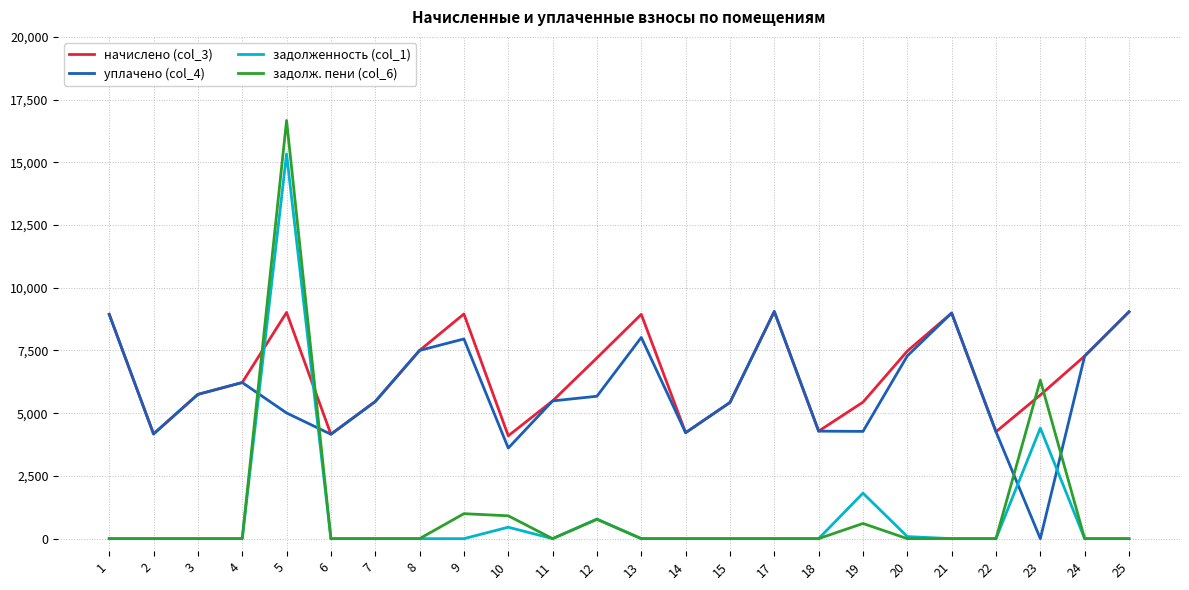

What is the difference between the maximum and minimum values in the задолженность (col_1) series?

15333.1